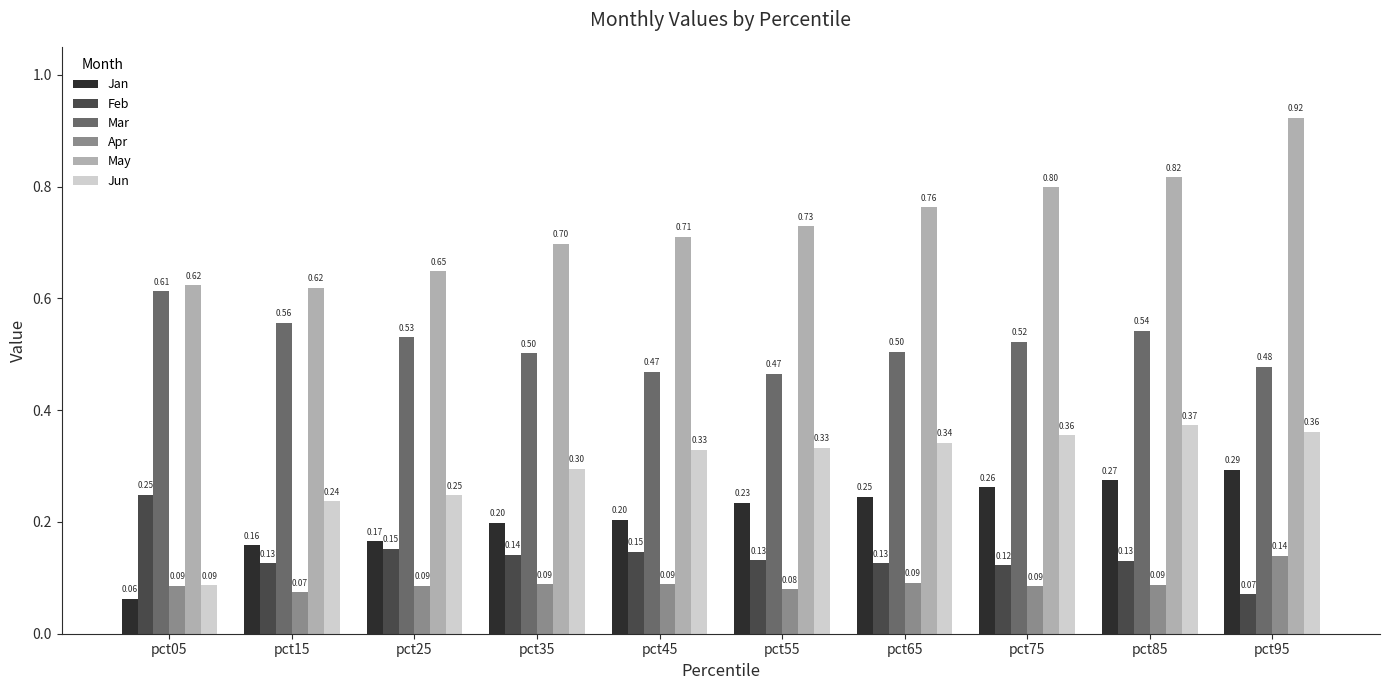

How many bars are there in each group?

6